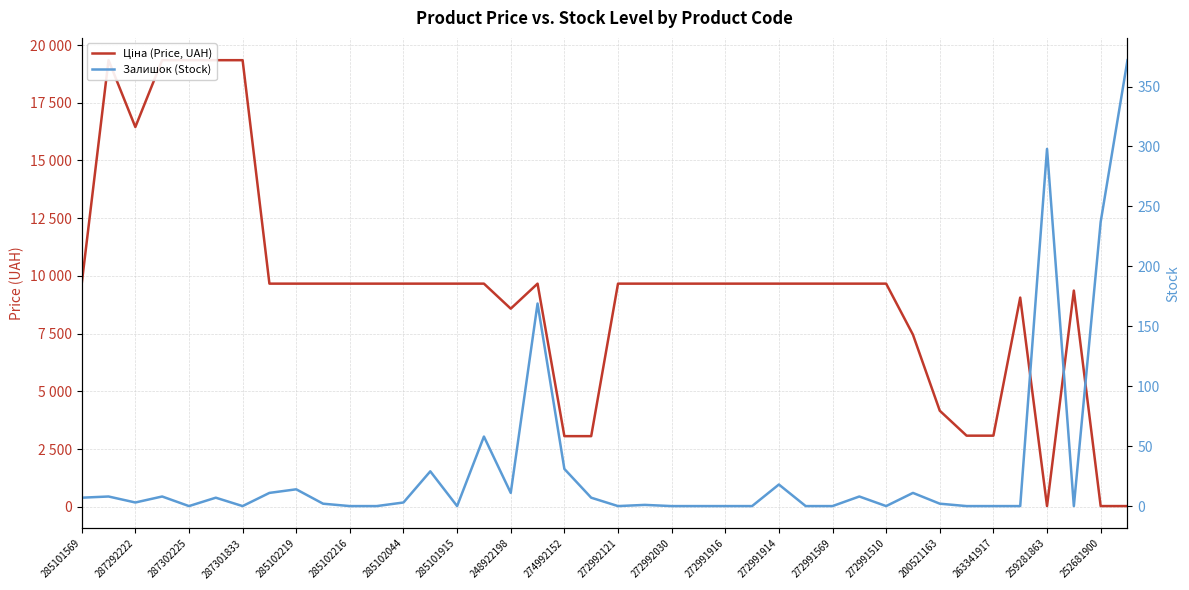

At which label does Ціна (Price, UAH) first exceed 9664?

285101569